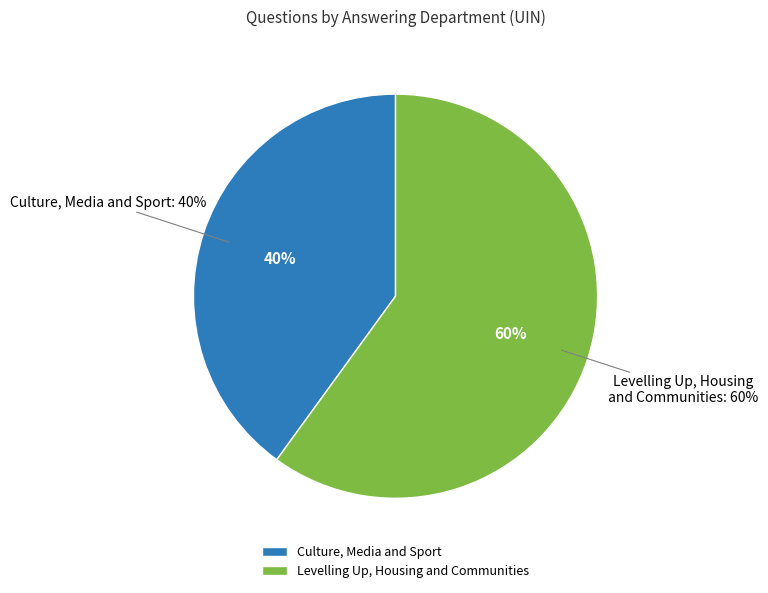

Does Culture, Media and Sport (17890) account for over 50% of the chart?

No